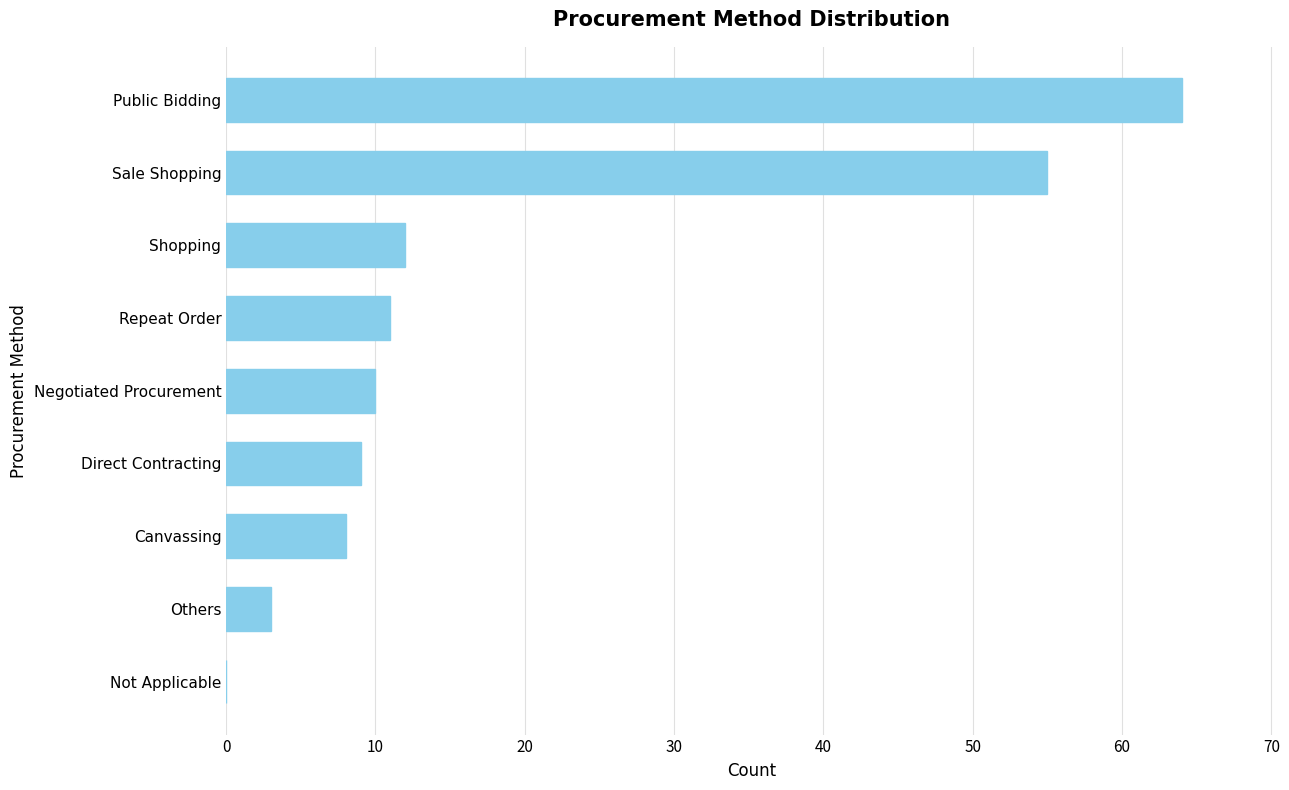

How many distinct data groups are displayed?

1